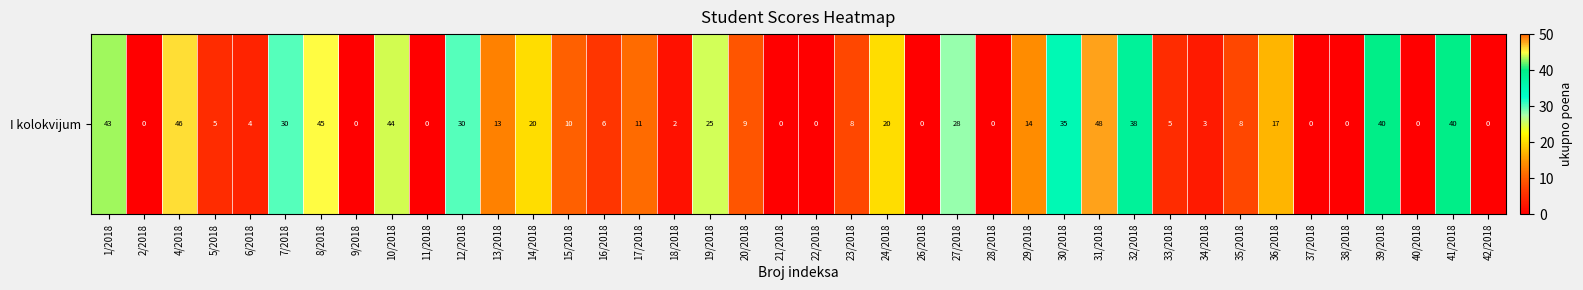

What is the difference between the second highest and minimum values?

46